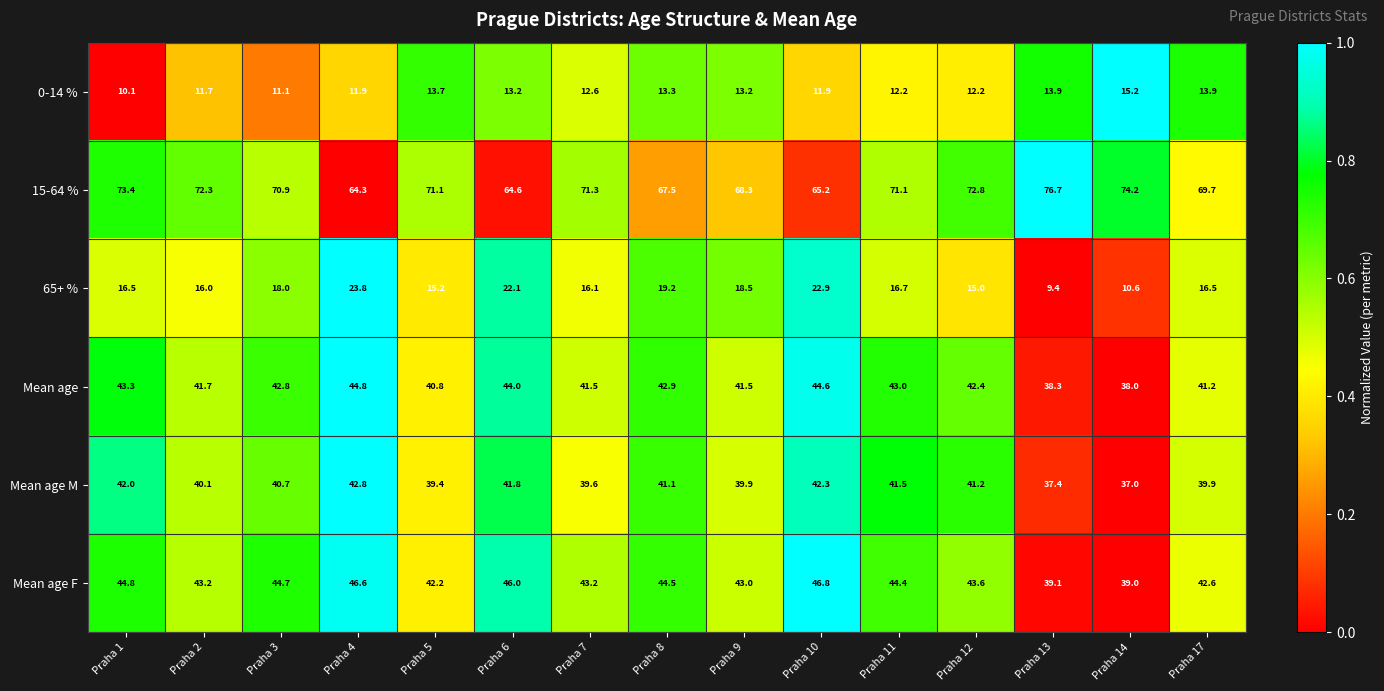

What is the average value of the 65+ % series?

17.1